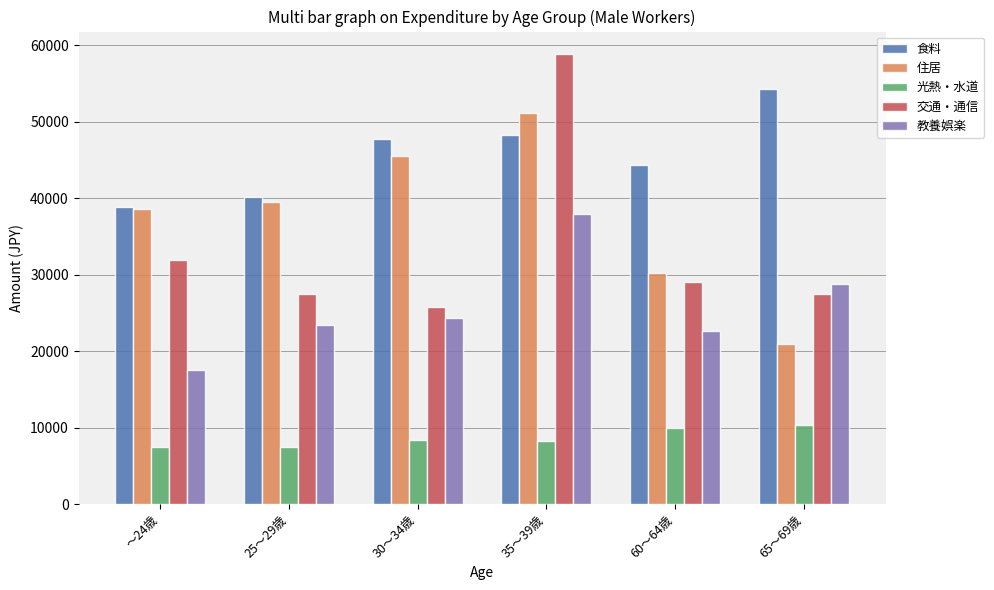

What are all the series names shown in the legend?

食料, 住居, 光熱・水道, 交通・通信, 教養娯楽